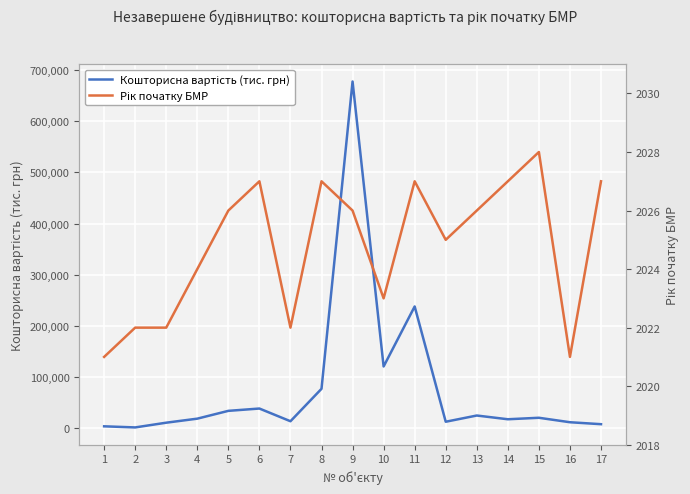

Which series has the largest range (max minus min)?

Кошторисна вартість (тис. грн)